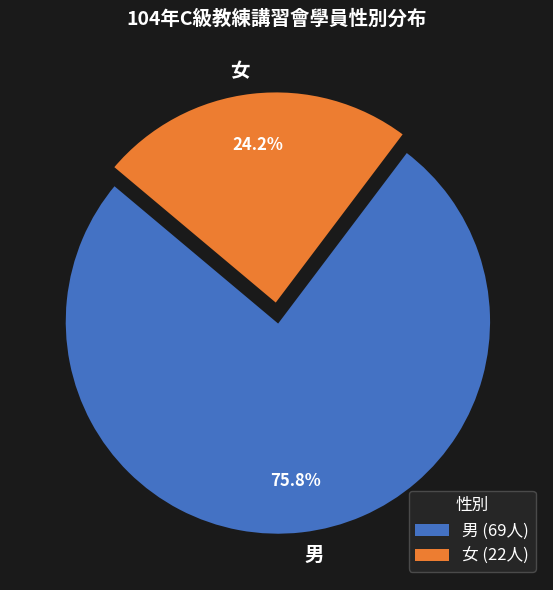

Count the number of slices in the pie.

2